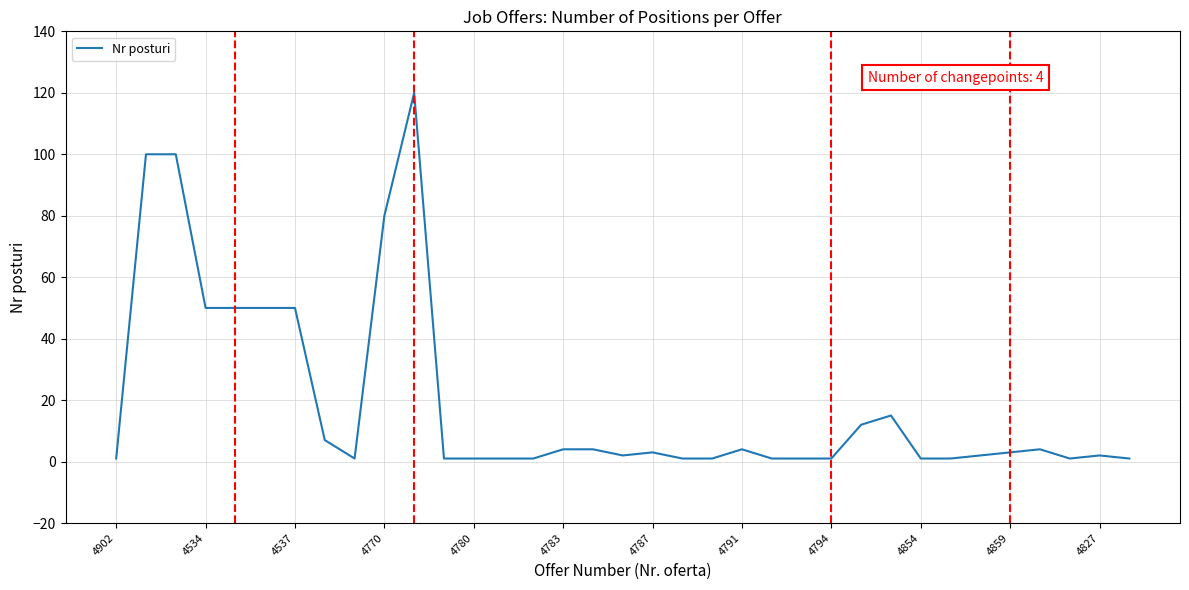

What is the maximum value shown in the chart?

120